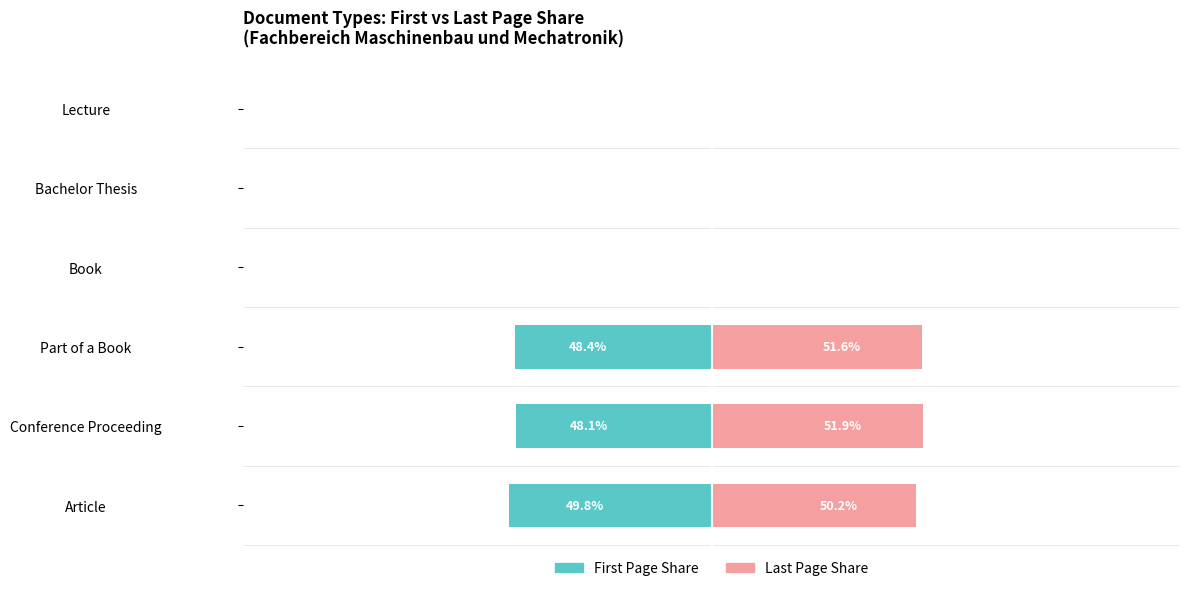

At how many categories does at least one series exceed 4?

3